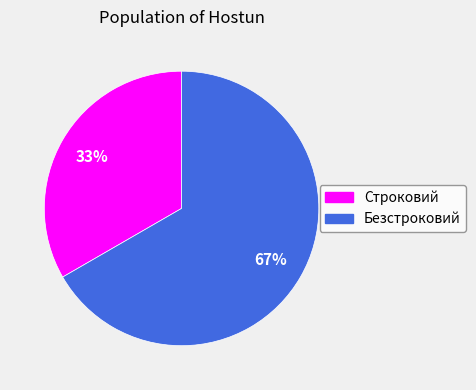

Rank the categories by value from lowest to highest.

Строковий, Безстроковий